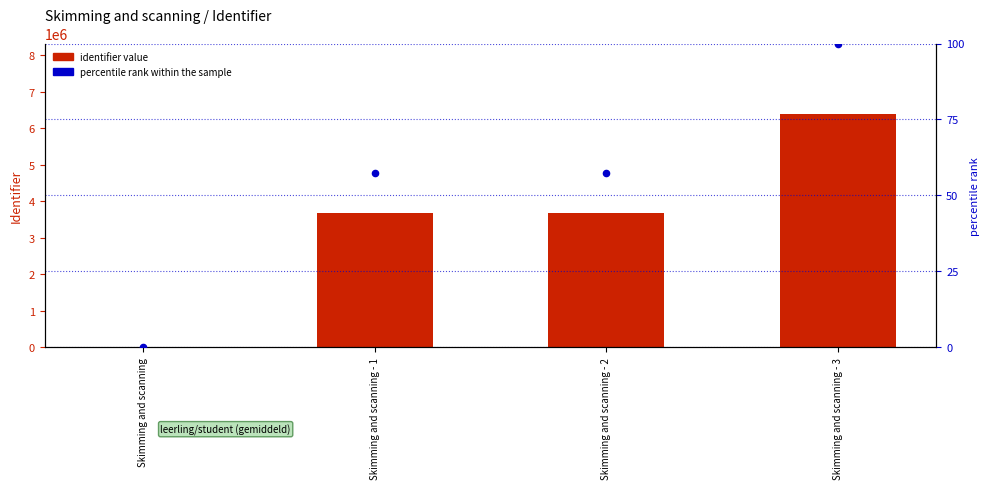

What is the total value across all series at Skimming and scanning - 3?

6400175.0